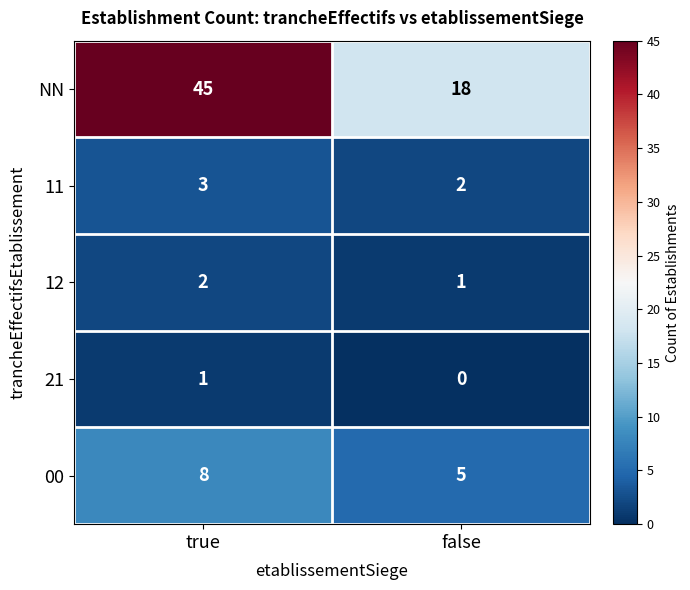

What is the sum of the 12 values at false and true?

3